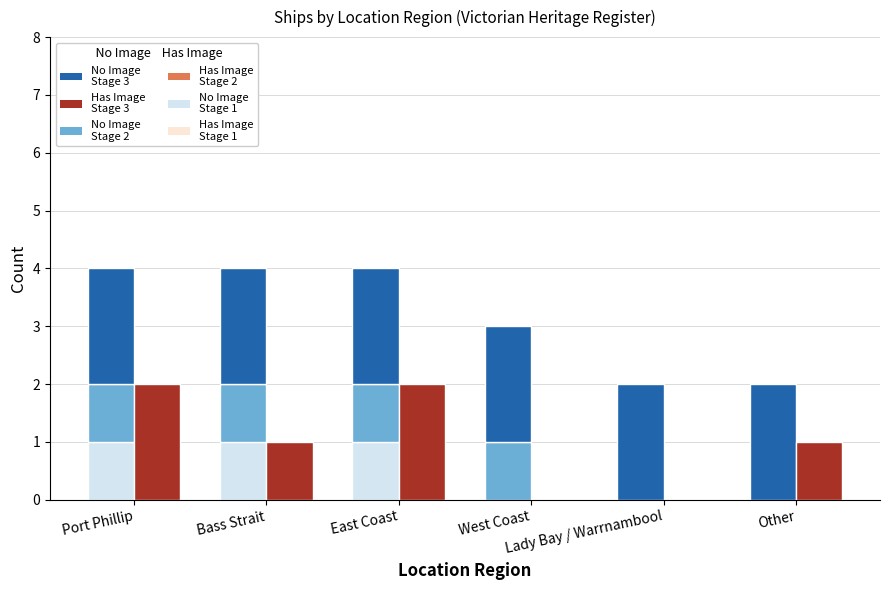

At which category is the sum across all series the highest?

Port Phillip